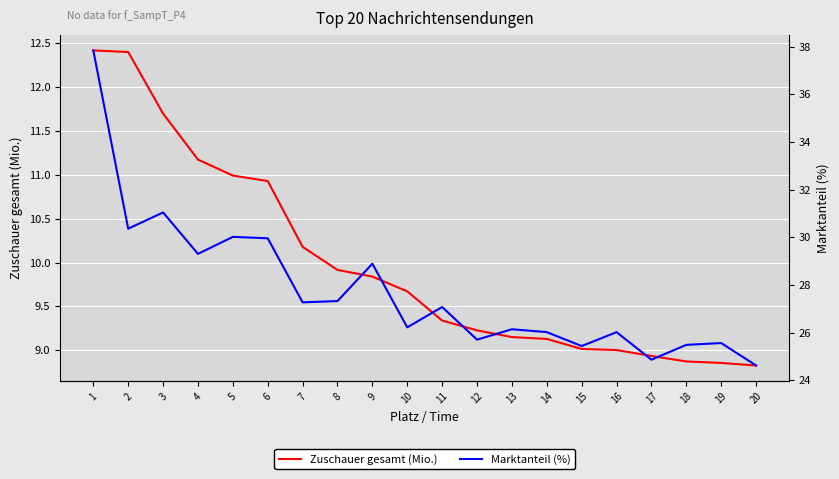

True or false: Marktanteil (%) has more than 1 points higher than both neighbors.

True